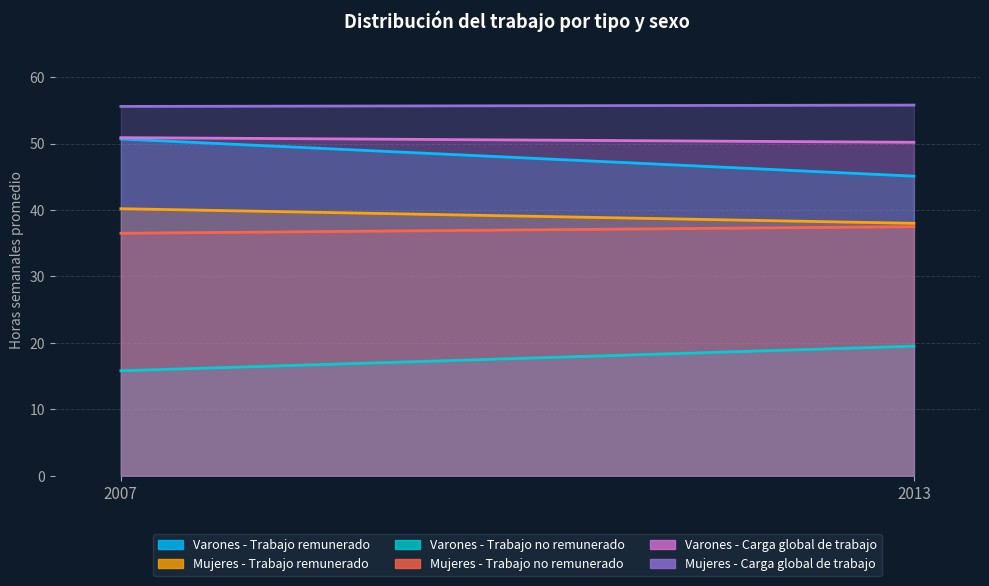

How many data points does each series have?

2